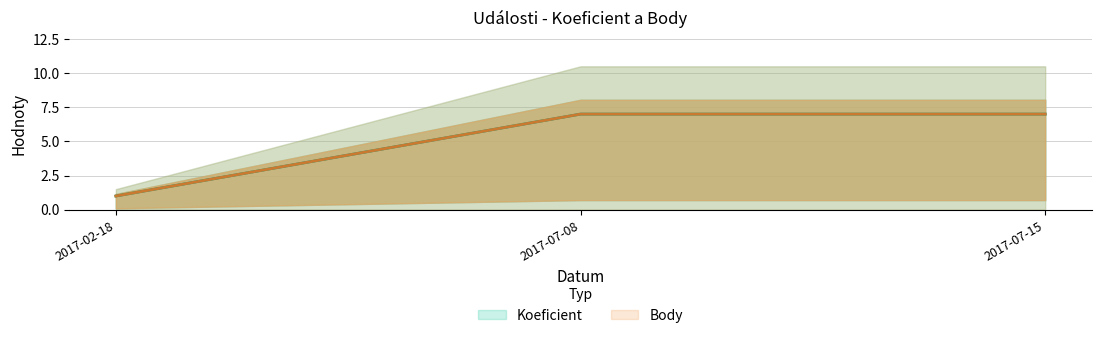

What is the label of the 3rd point from the right?

2017-02-18